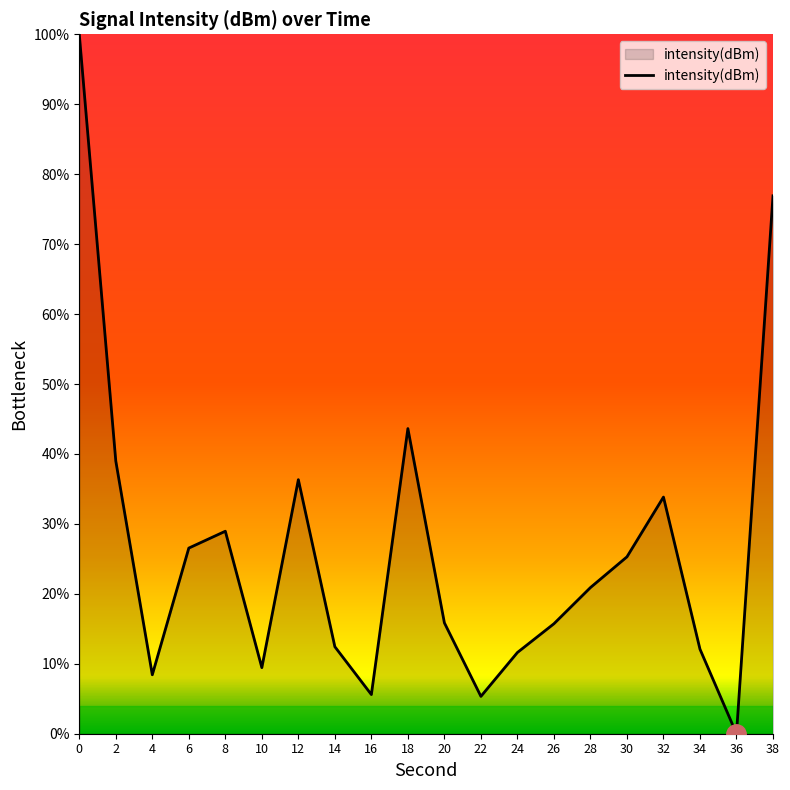

Which label corresponds to the smallest value in the chart?

36